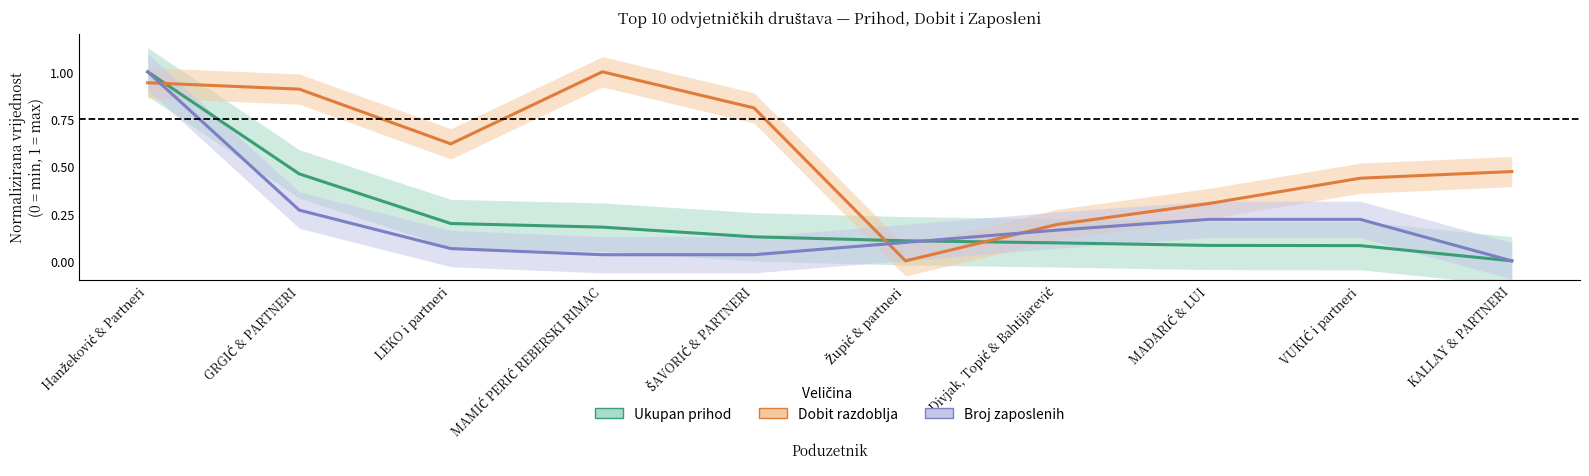

Is it true that Broj zaposlenih equals 0.1 at LEKO i partneri?

False